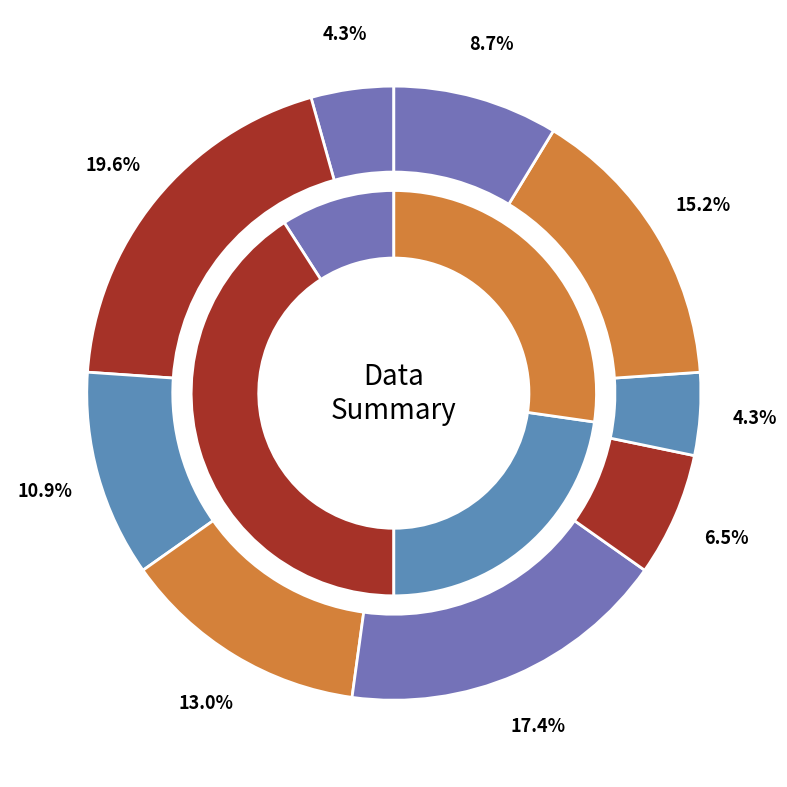

Between 6 and 9, which is larger?

6